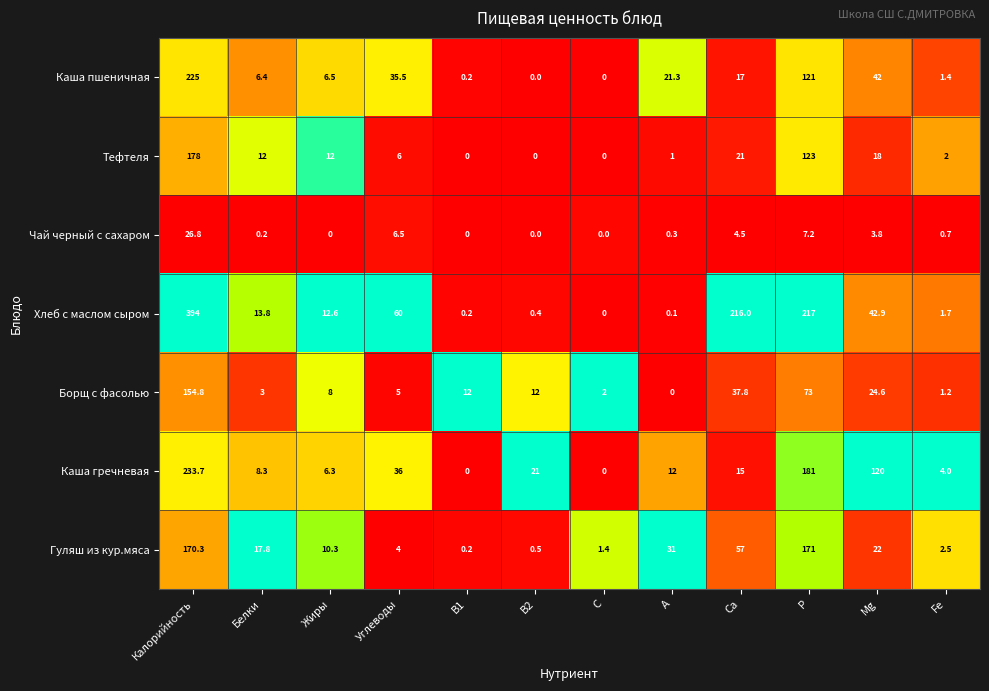

What is the greatest value displayed?

394.0